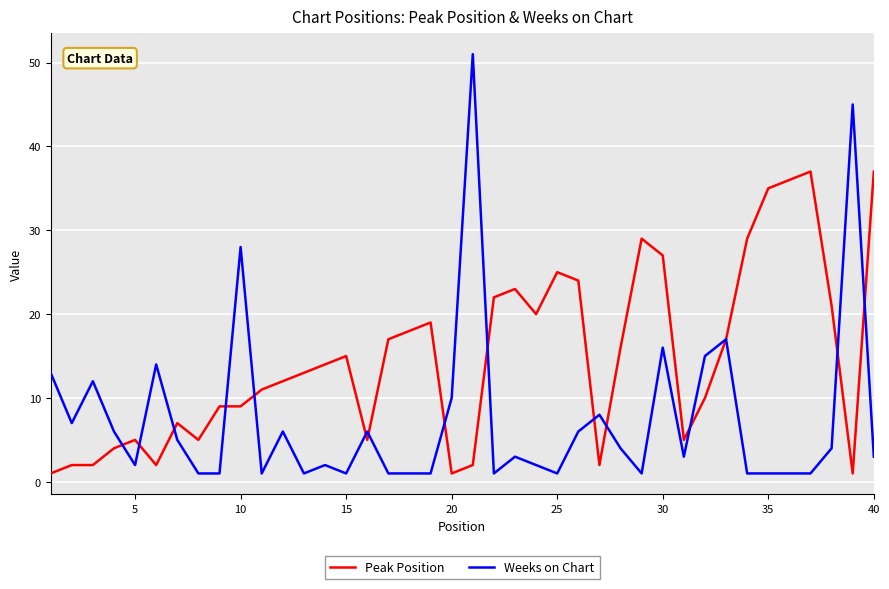

What are all the series names shown in the legend?

Peak Position, Weeks on Chart